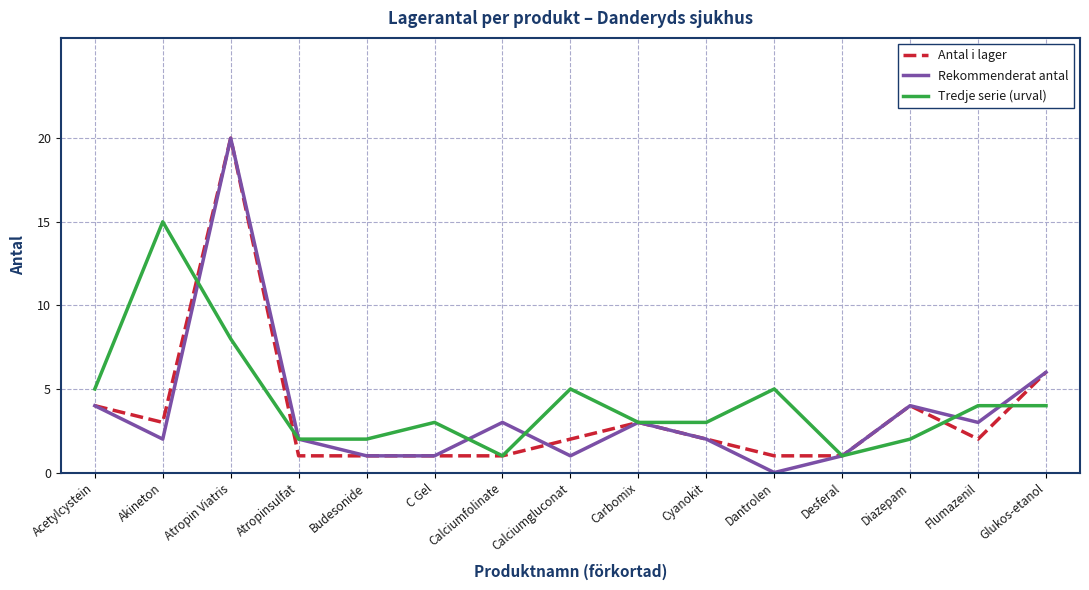

What position from the right is Acetylcystein?

15